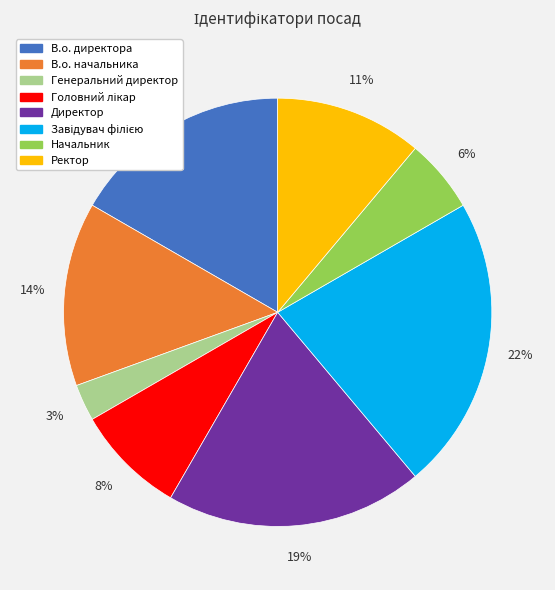

To the nearest percent, what percentage of the pie is Директор?

19%